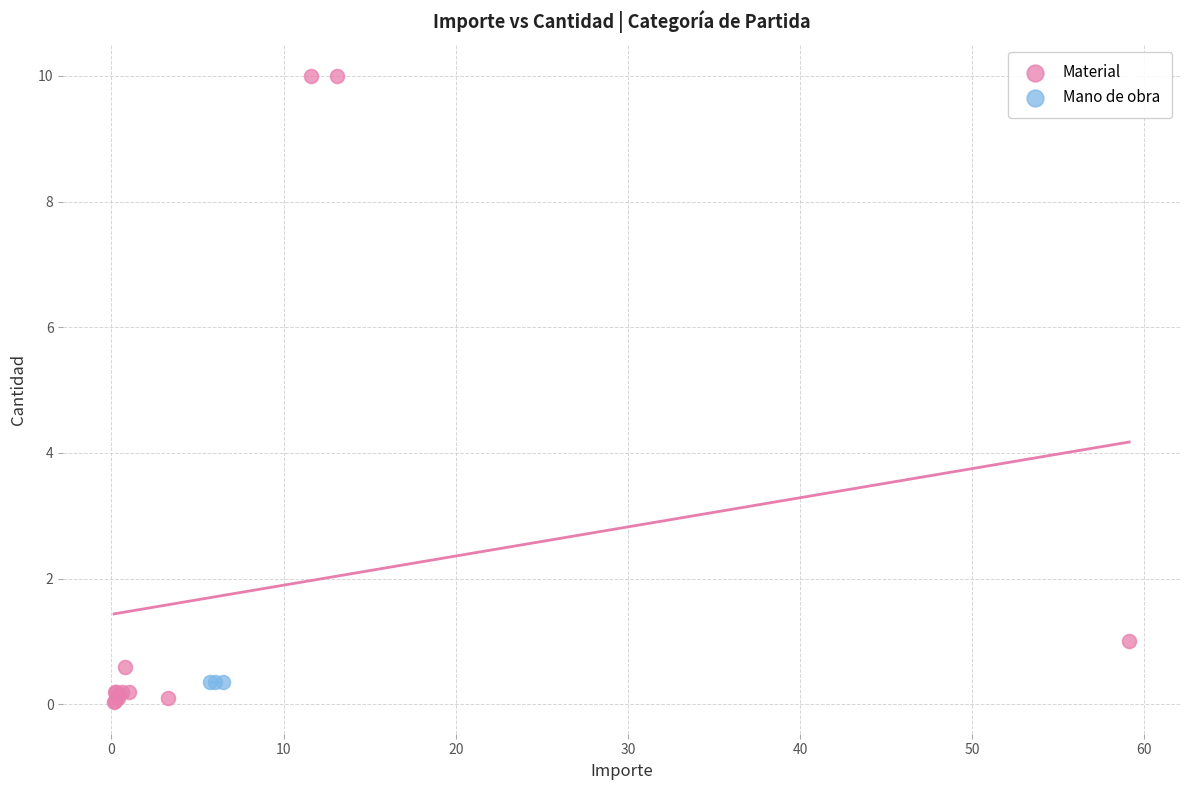

Which series contains the highest Y value?

Material